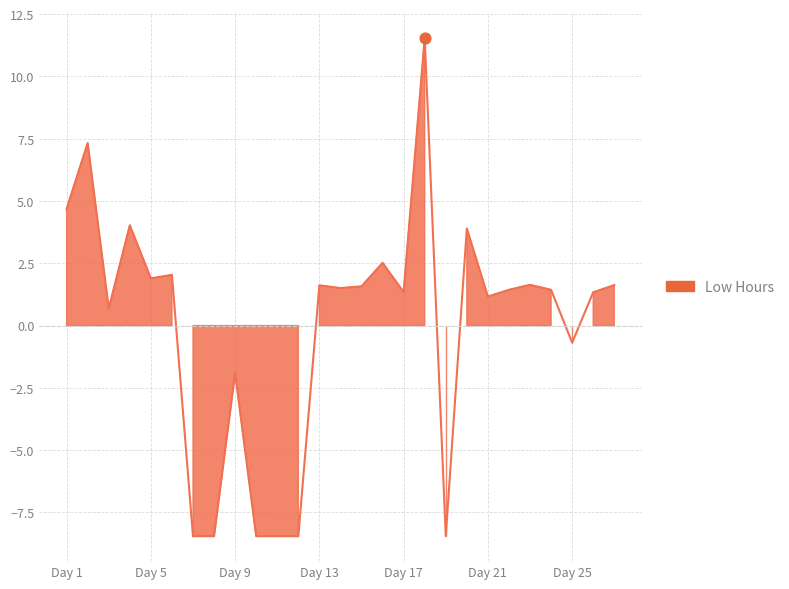

What is the change in value from Day 17 to Day 21?

-0.2